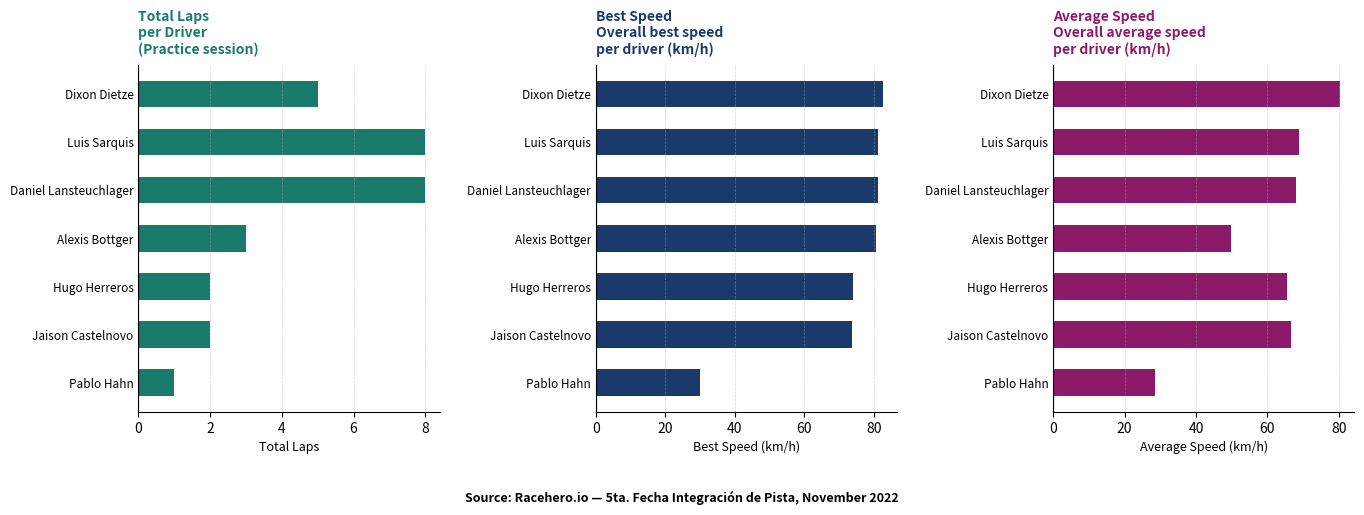

What is the difference between the Average Speed values at Pablo Hahn and Daniel Lansteuchlager?

39.6